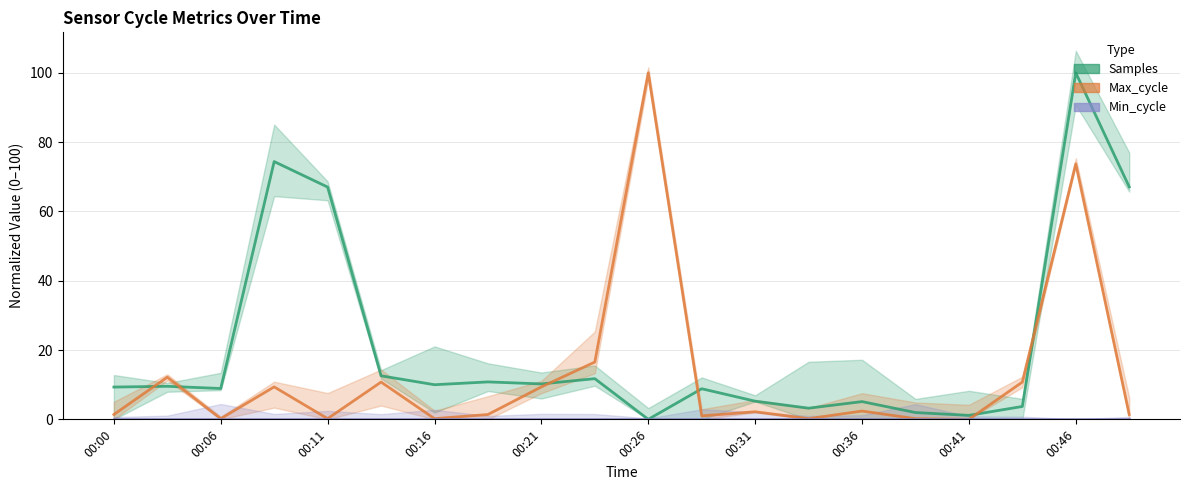

Reading left to right, list all the values displayed in this chart.

Samples: 9.3	9.5	8.9	74.4	67.0	12.6	10.0	10.8	10.2	11.7	0.0	8.8	5.2	3.2	5.1	2.0	1.1	3.7	100.0	67.1
Max_cycle: 1.4	12.2	0.2	9.4	0.2	10.8	0.2	1.4	9.4	16.5	100.0	1.0	2.2	0.2	2.4	0.2	0.0	10.8	73.7	1.4
Min_cycle: 0.0	0.0	0.0	0.0	0.0	0.0	0.0	0.0	0.0	0.0	0.0	0.0	0.0	0.0	0.0	0.0	0.0	0.0	0.0	0.0